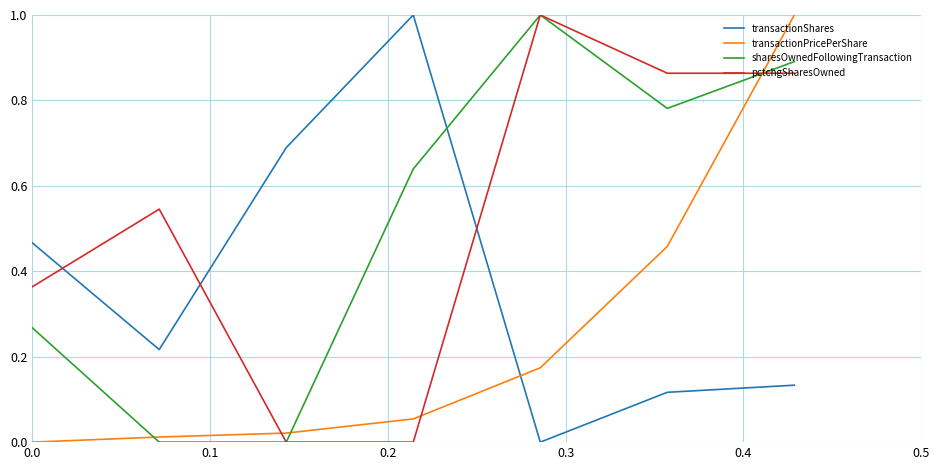

What is the highest value of the transactionPricePerShare series?

1.0